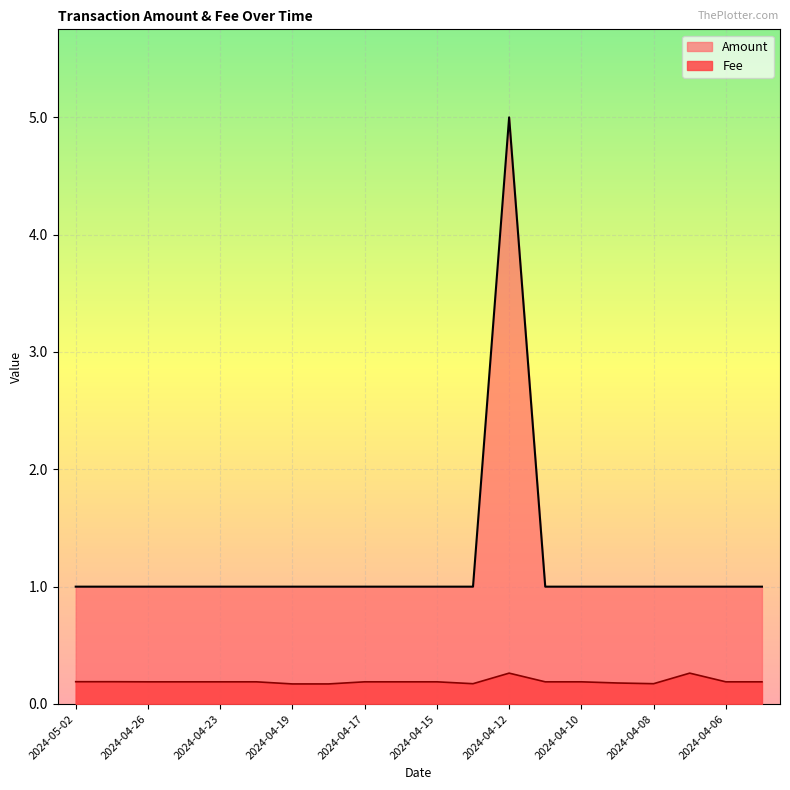

Reading right to left, list all the values displayed in this chart.

Amount: 1.0	1.0	1.0	1.0	1.0	1.0	1.0	5.0	1.0	1.0	1.0	1.0	1.0	1.0	1.0	1.0	1.0	1.0	1.0	1.0
Fee: 0.2	0.2	0.3	0.2	0.2	0.2	0.2	0.3	0.2	0.2	0.2	0.2	0.2	0.2	0.2	0.2	0.2	0.2	0.2	0.2